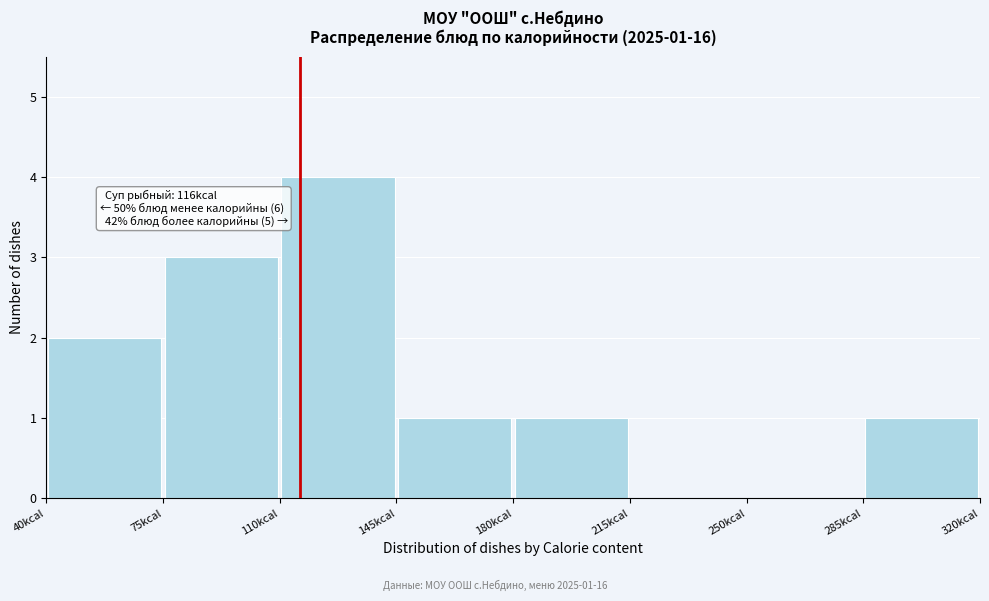

Which range on the x-axis has the tallest bar?

110 to 145